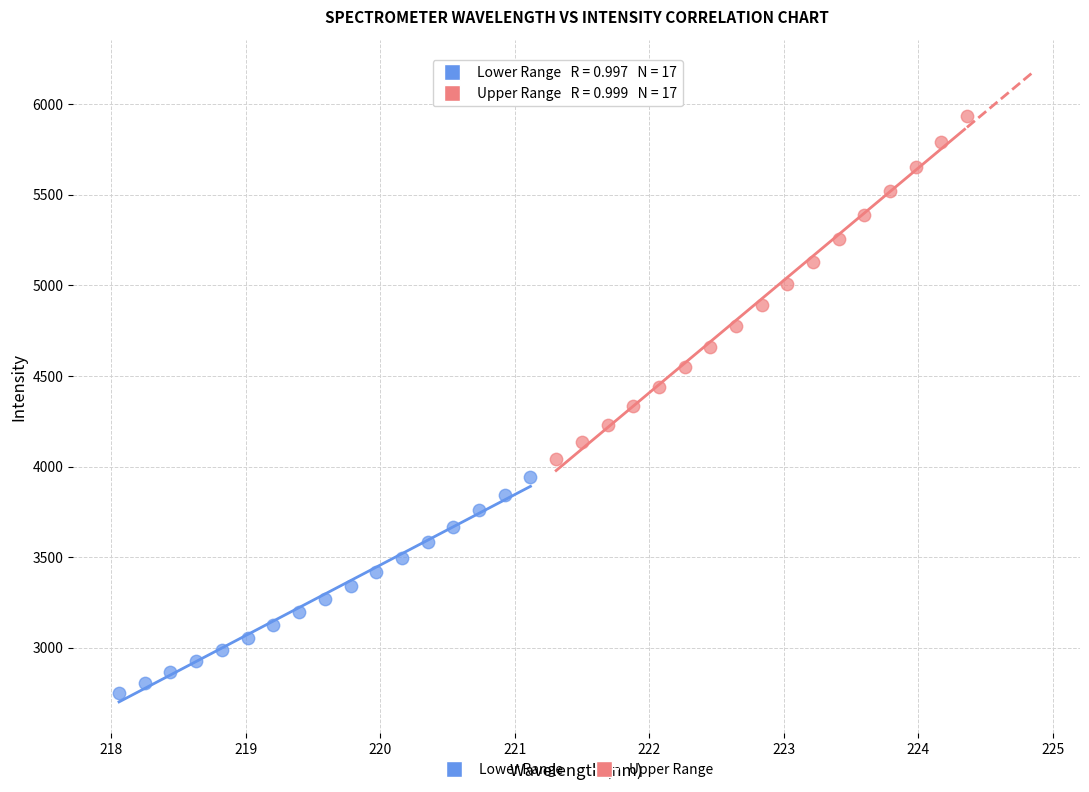

Which series has the largest Y range (max minus min)?

Upper Range